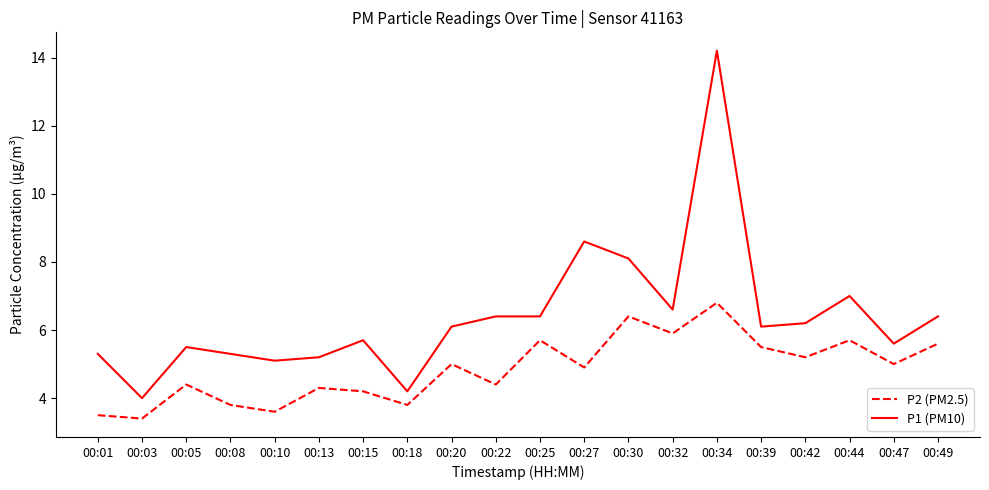

The P1 (PM10) series shows 8.6 at 00:27. True or false?

True